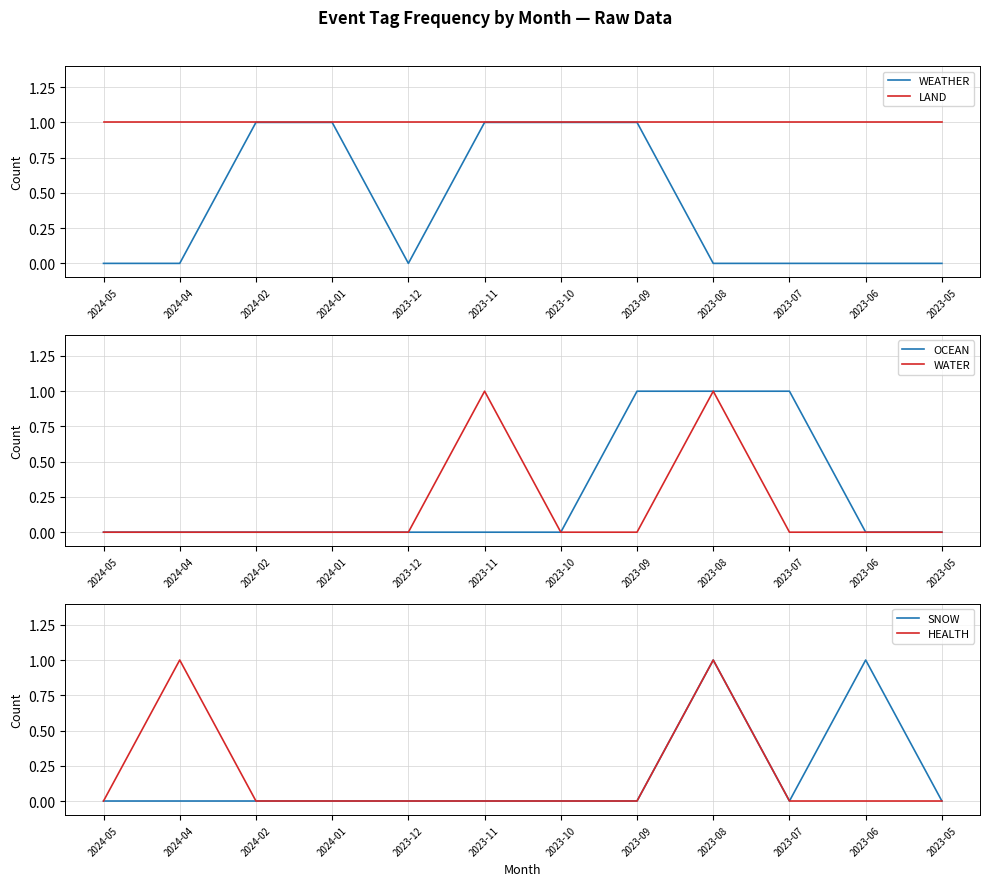

How many WEATHER values are between 0 and 1?

12